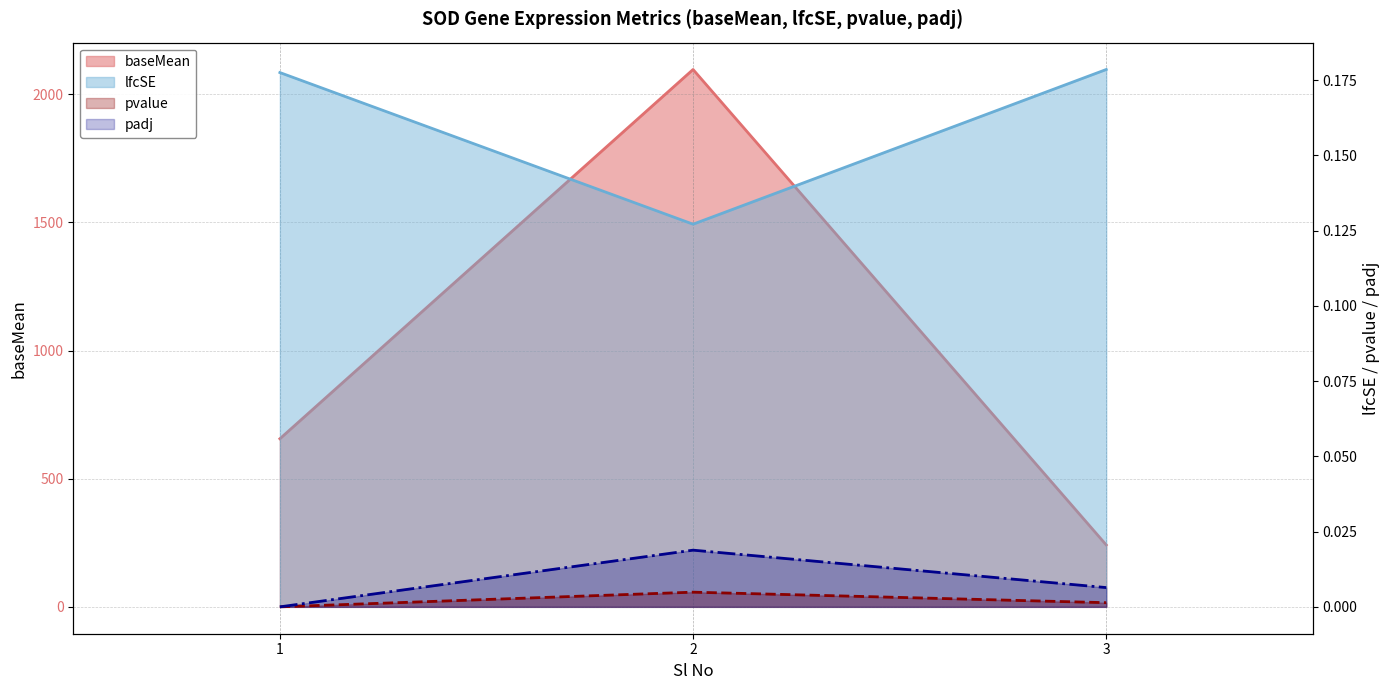

Which category has the lowest value across all series?

1